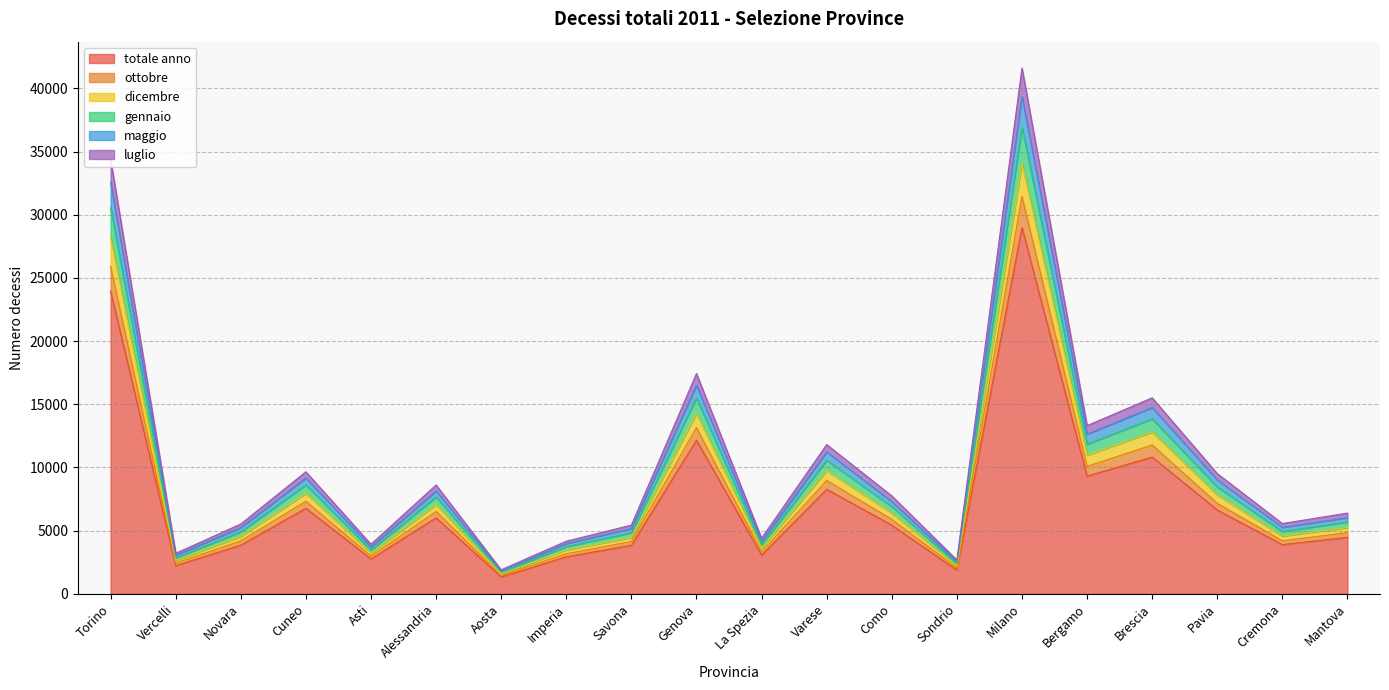

The value of totale anno at Mantova is 4468. True or false?

True